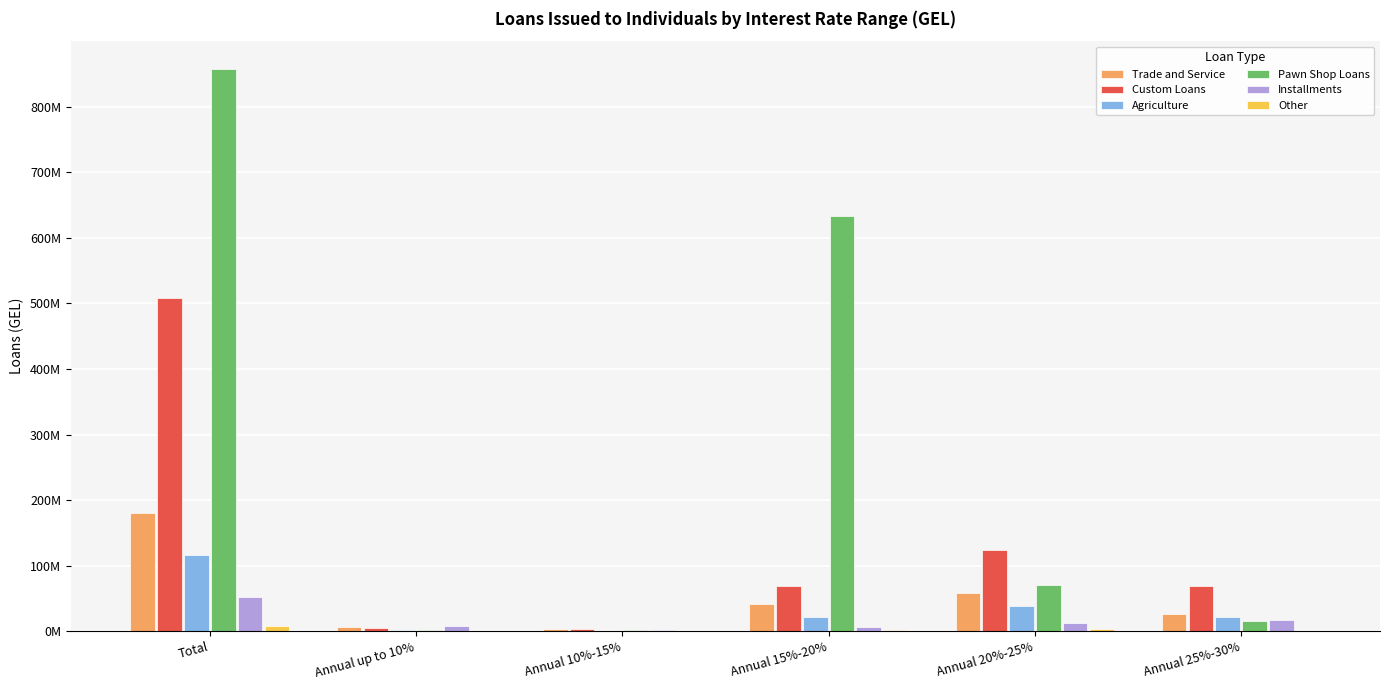

How many groups of bars are there?

6